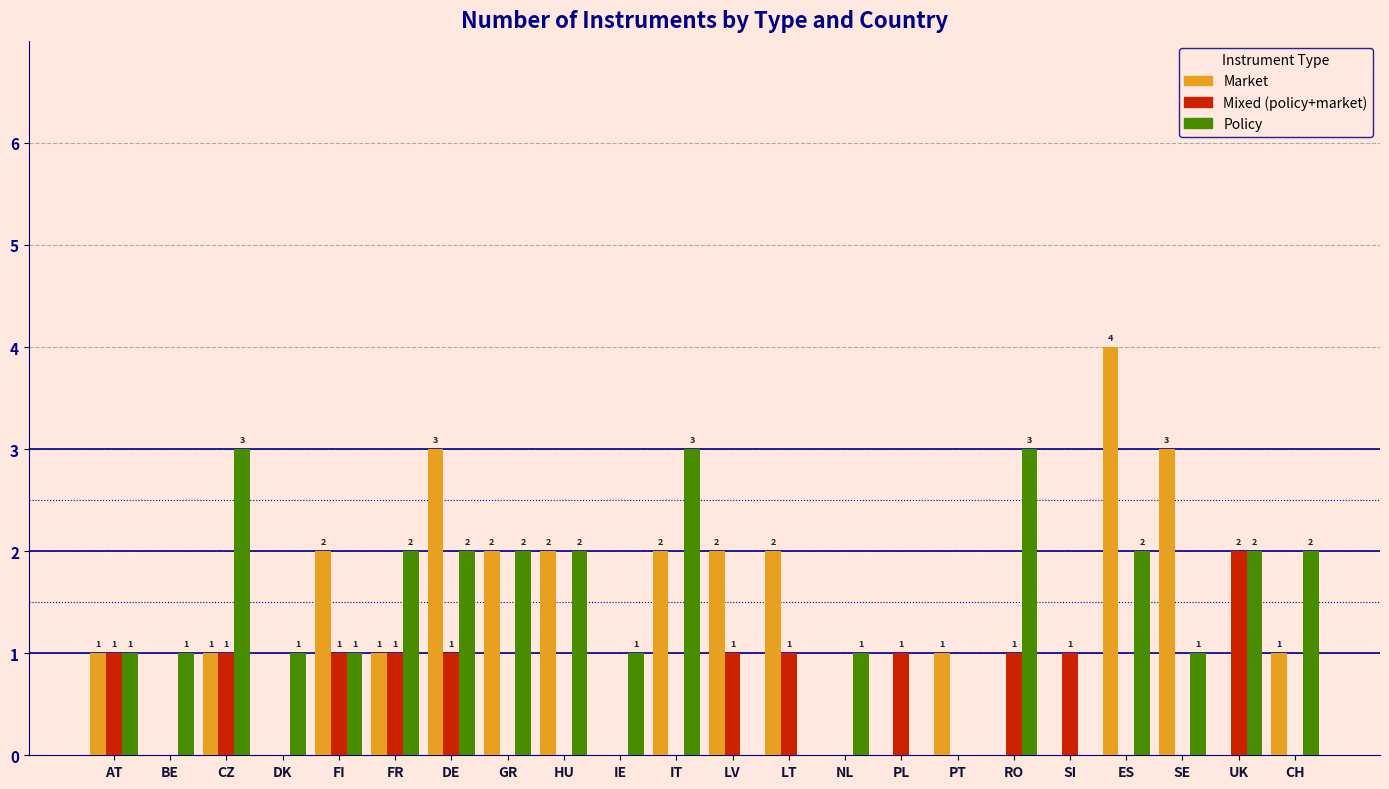

Reading left to right, list all the values displayed in this chart.

Market: AT=1	BE=0	CZ=1	DK=0	FI=2	FR=1	DE=3	GR=2	HU=2	IE=0	IT=2	LV=2	LT=2	NL=0	PL=0	PT=1	RO=0	SI=0	ES=4	SE=3	UK=0	CH=1
Mixed (policy+market): AT=1	BE=0	CZ=1	DK=0	FI=1	FR=1	DE=1	GR=0	HU=0	IE=0	IT=0	LV=1	LT=1	NL=0	PL=1	PT=0	RO=1	SI=1	ES=0	SE=0	UK=2	CH=0
Policy: AT=1	BE=1	CZ=3	DK=1	FI=1	FR=2	DE=2	GR=2	HU=2	IE=1	IT=3	LV=0	LT=0	NL=1	PL=0	PT=0	RO=3	SI=0	ES=2	SE=1	UK=2	CH=2